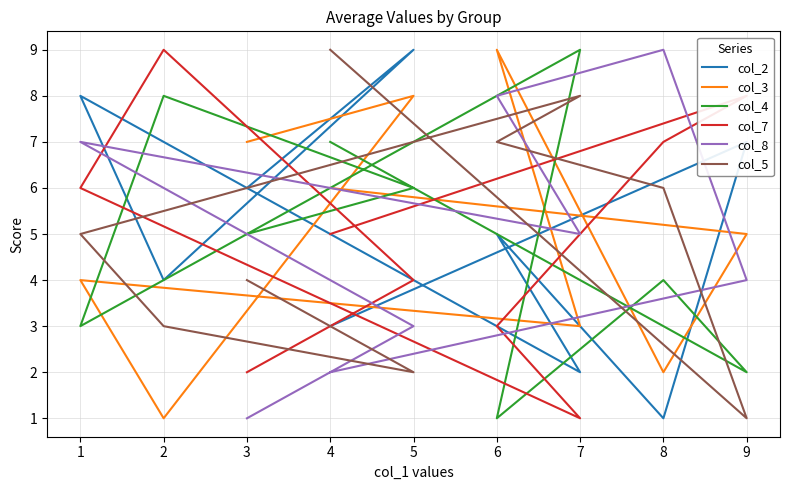

What is the maximum value for col_7?

9